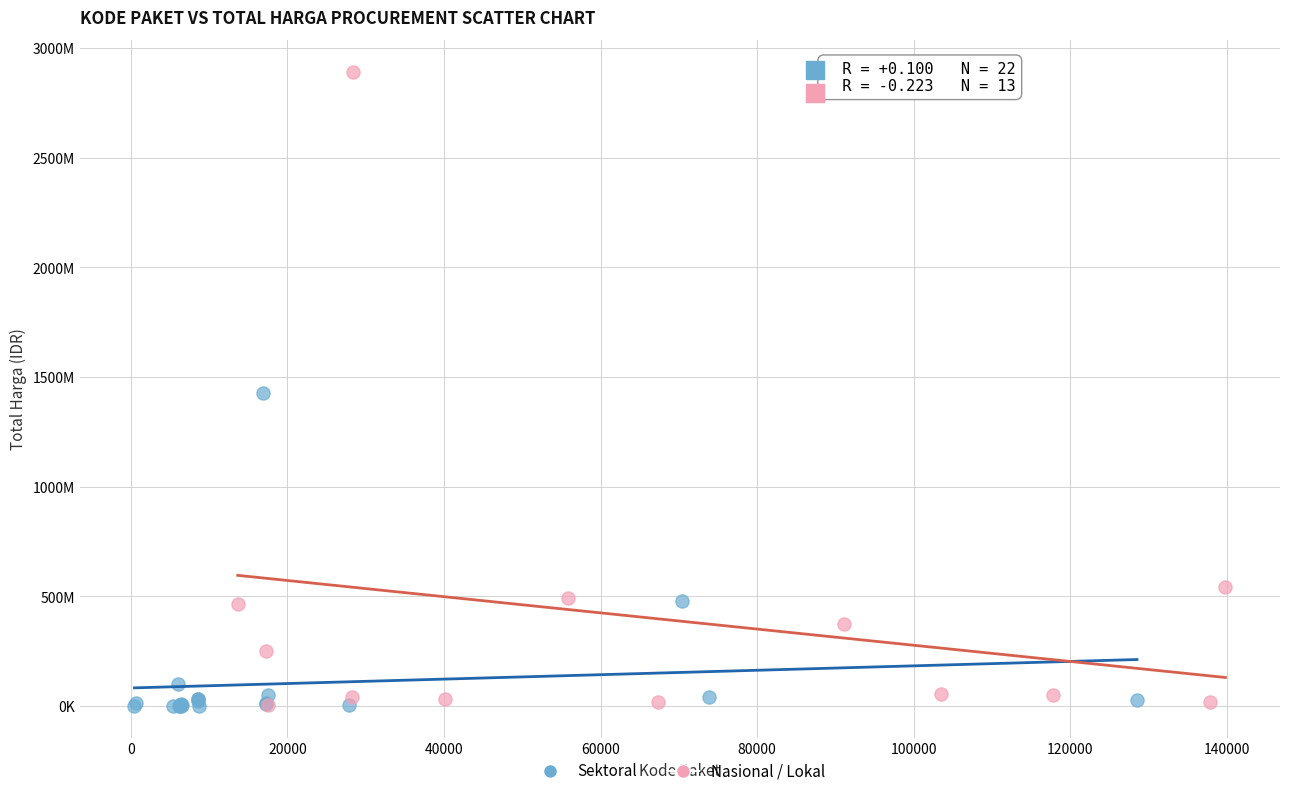

What are all the series names shown in the legend?

Sektoral, Nasional / Lokal